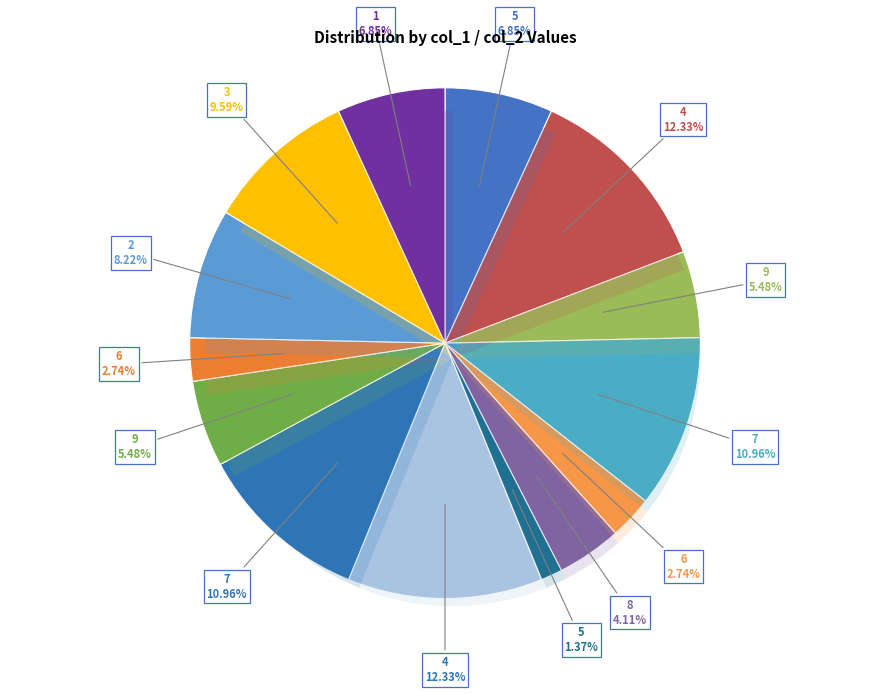

What is the change in value from 7 to 5?

-7